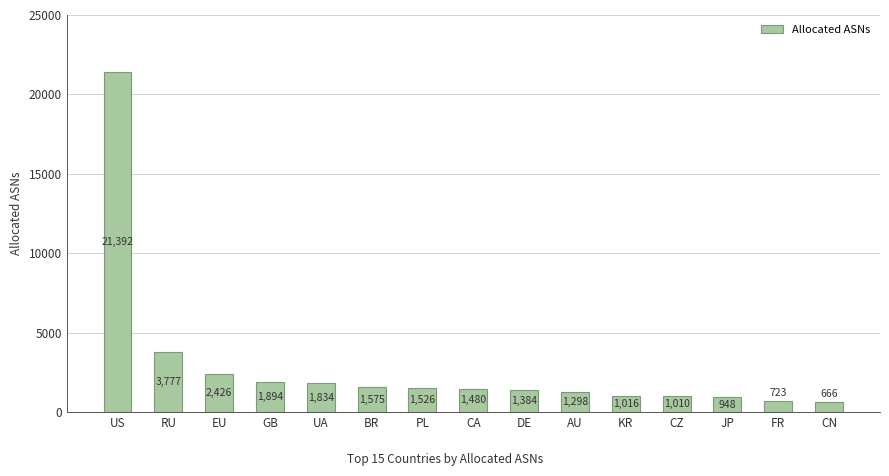

What is the difference between the second highest and minimum values?

3111